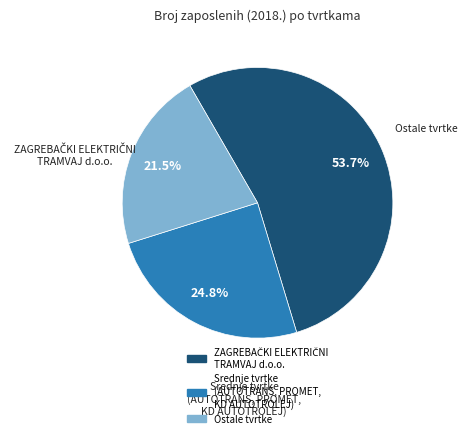

To the nearest percent, what is the average slice percentage?

33%